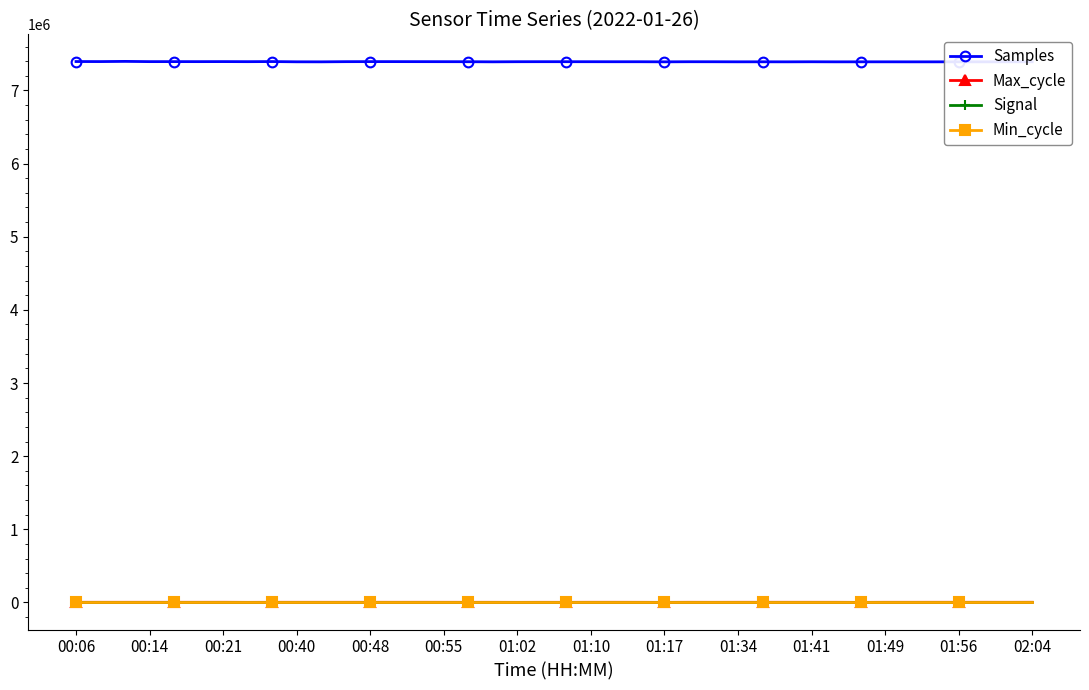

True or false: Signal and Max_cycle cross at least once.

False